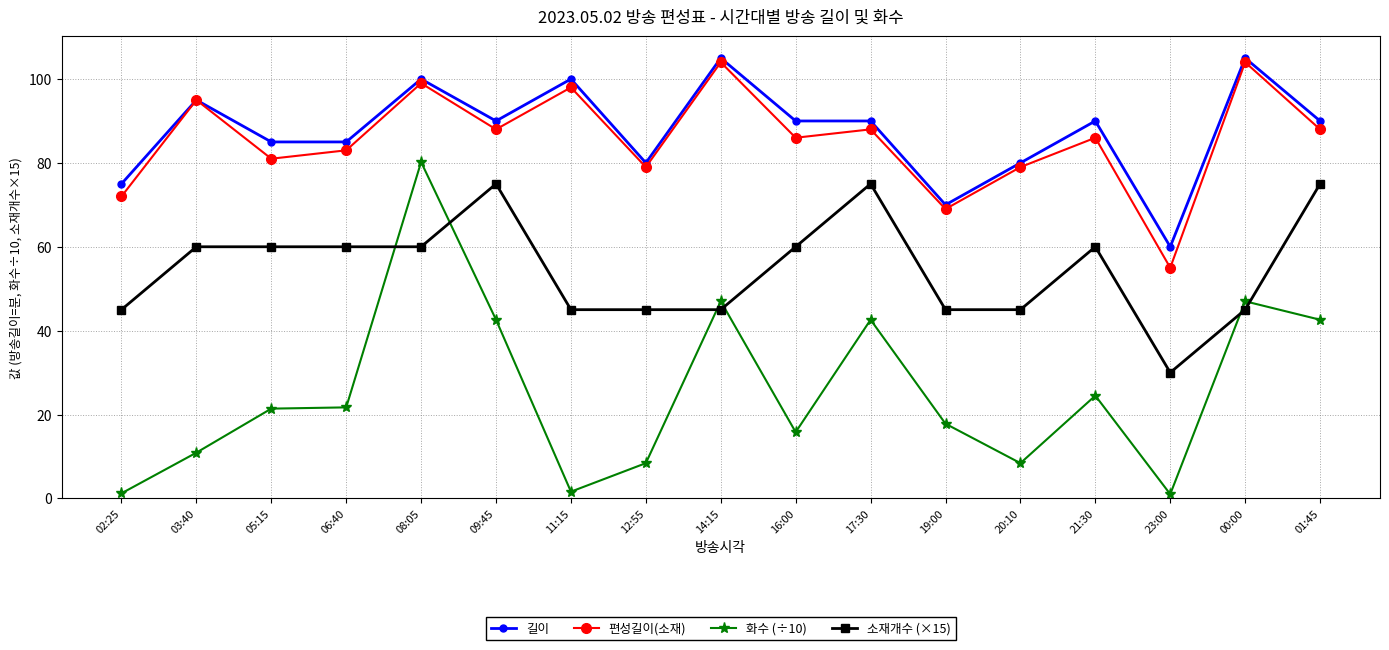

What is the lowest value of the 편성길이(소재) series?

55.0